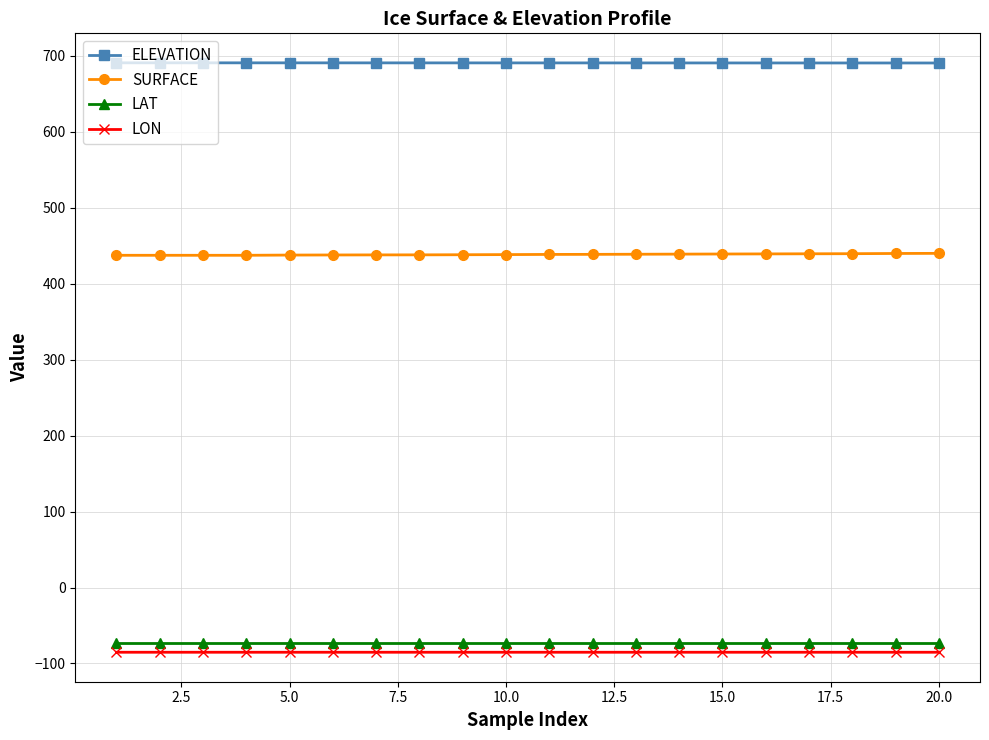

Which series has the largest total across all categories?

ELEVATION